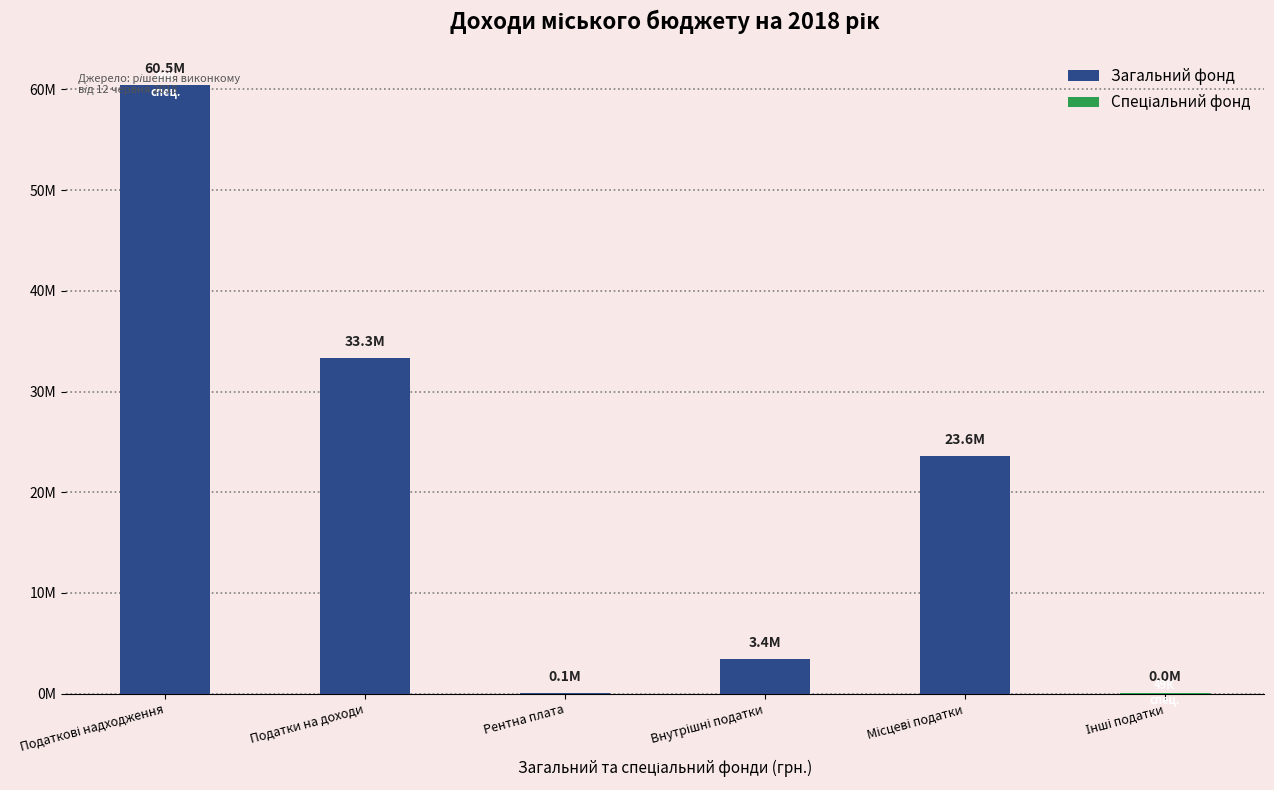

Rank the categories by Спеціальний фонд value from lowest to highest.

Податки на доходи, Рентна плата, Внутрішні податки, Місцеві податки, Податкові надходження, Інші податки